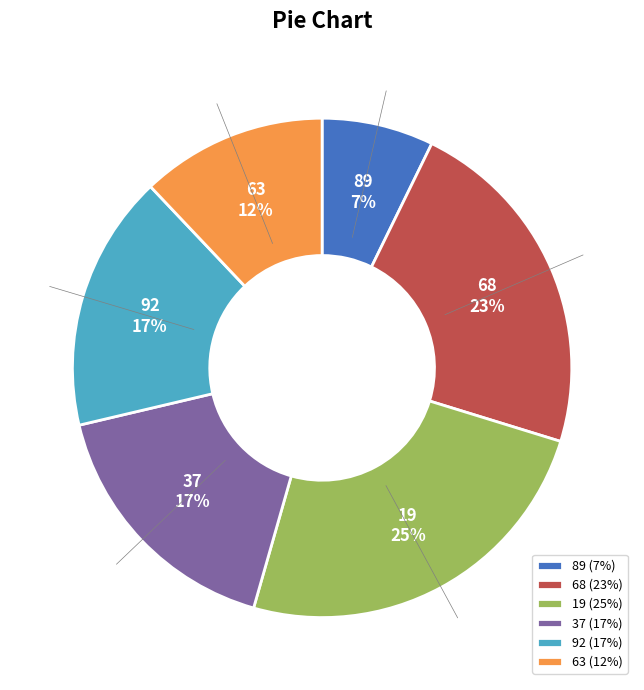

To the nearest percent, what is the difference between the 89 (7%) and 37 (17%) slice percentages?

10%